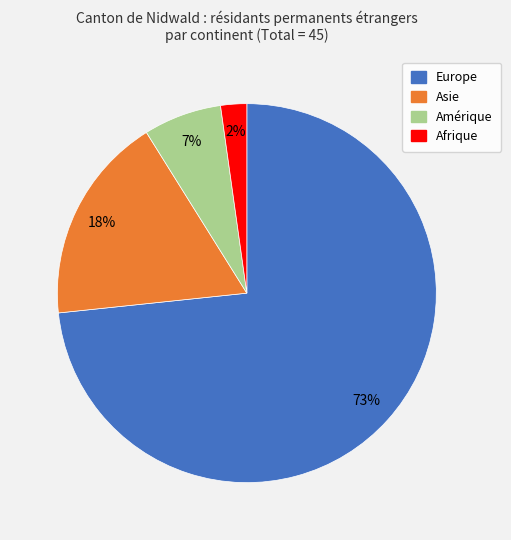

To the nearest percent, what is the difference between the largest and smallest slice percentages?

71%